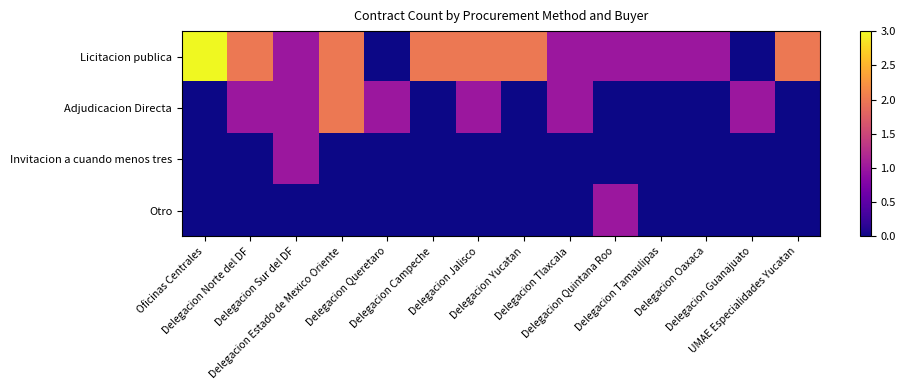

At how many categories does at least one series exceed 0?

14